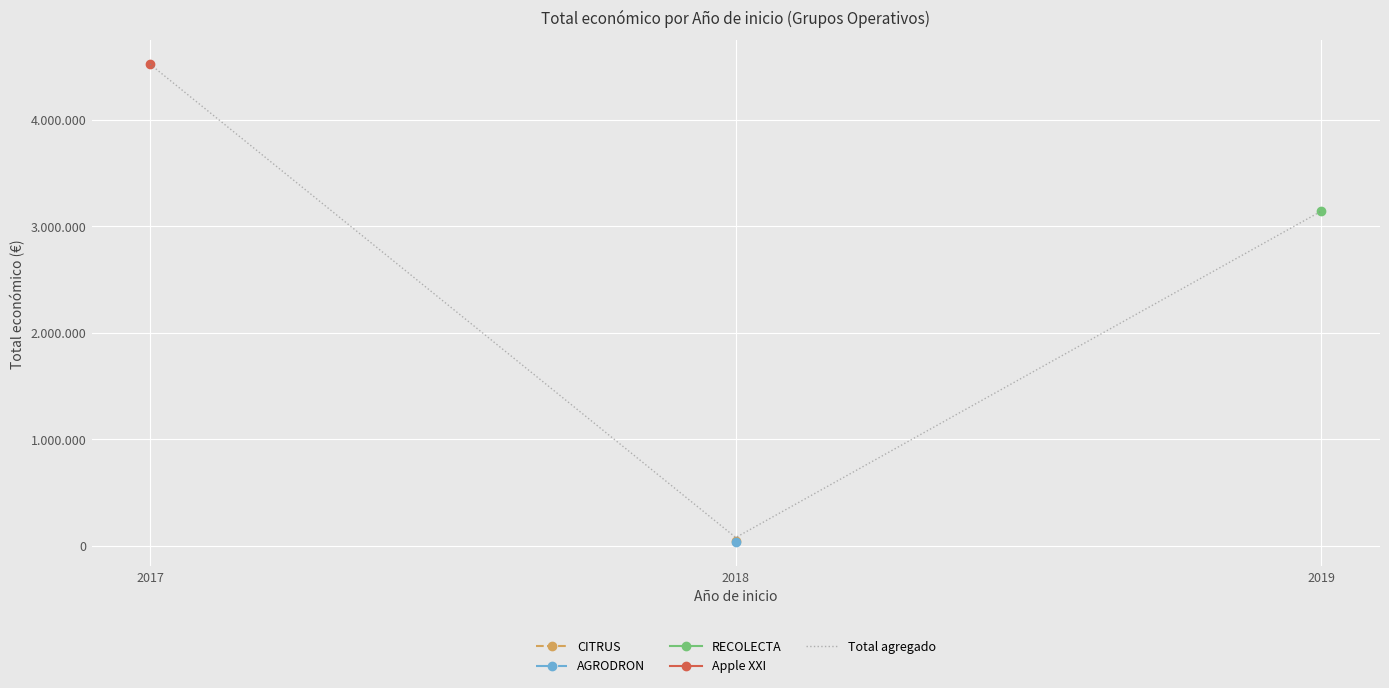

What is the approximate value at 2018?

77510